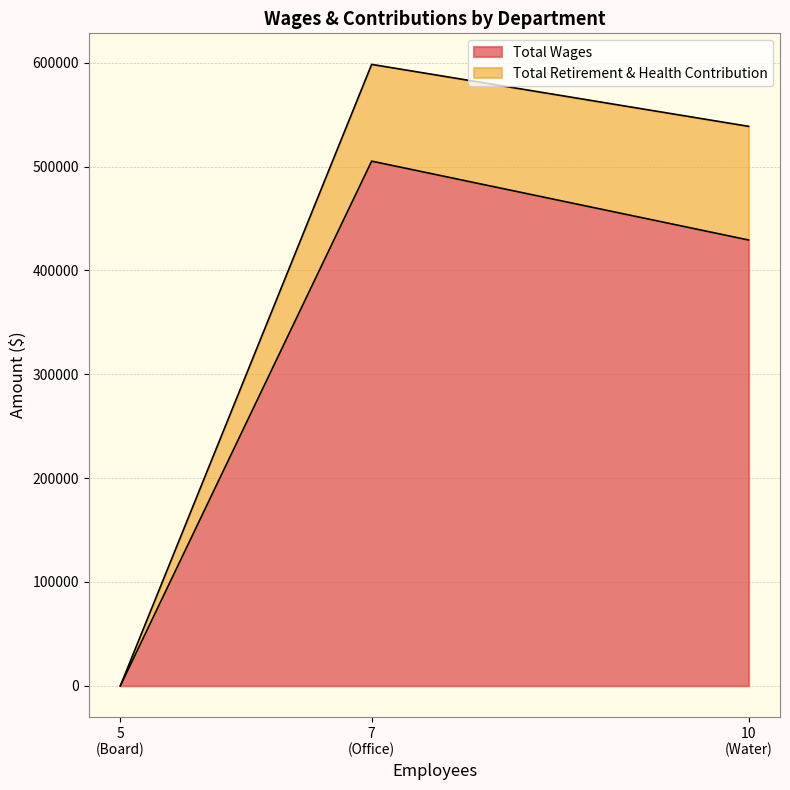

Reading left to right, list all the values displayed in this chart.

Total Wages: Office=505261	Water=429306	Board=0
Total Retirement & Health Contribution: Office=93178	Water=109469	Board=0